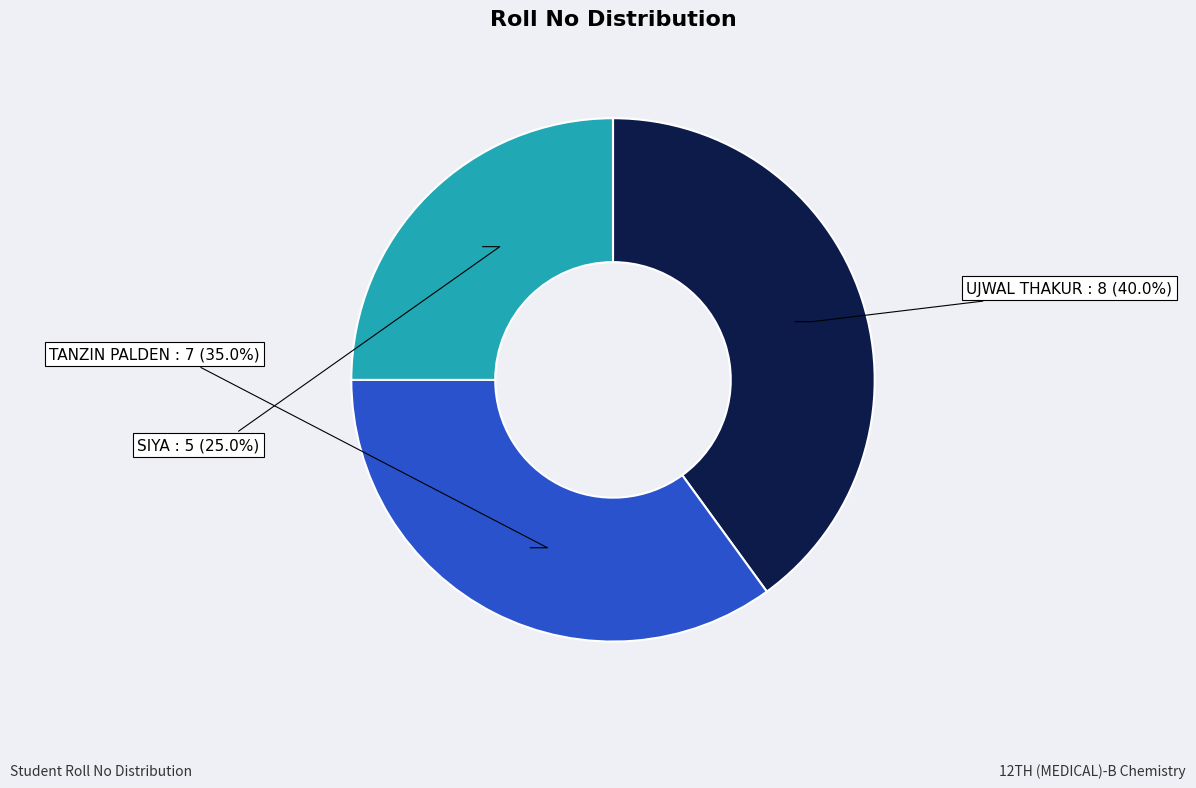

Which slice is the smallest?

SIYA